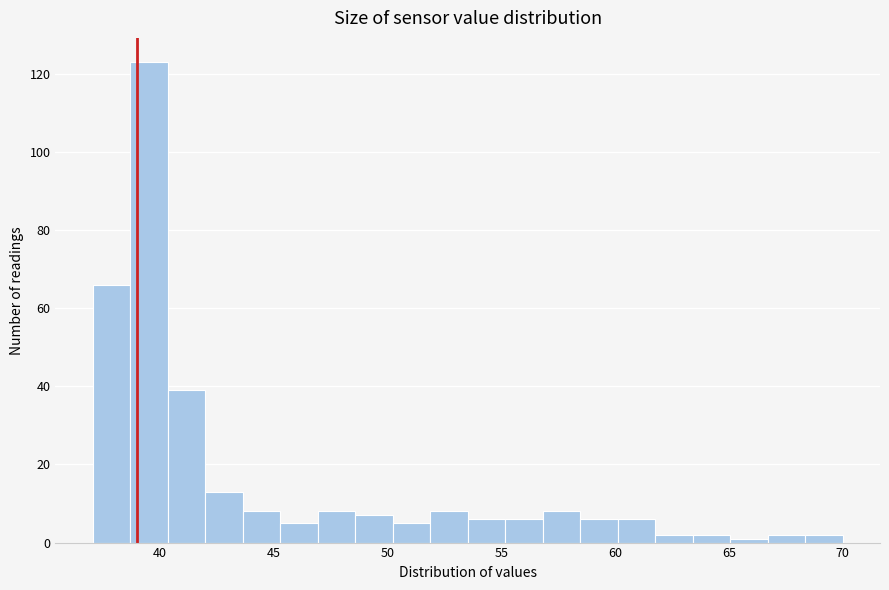

Read against the x-axis, roughly where is the centre of the tallest bar?

39.5